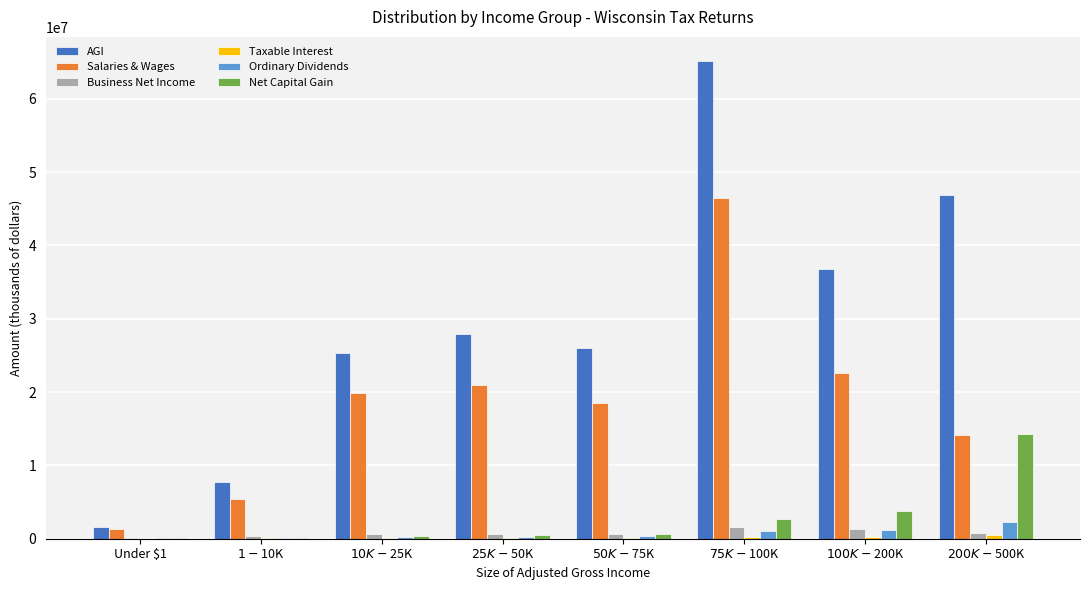

Between $1-$10K and $100K-$200K, which is larger?

$100K-$200K